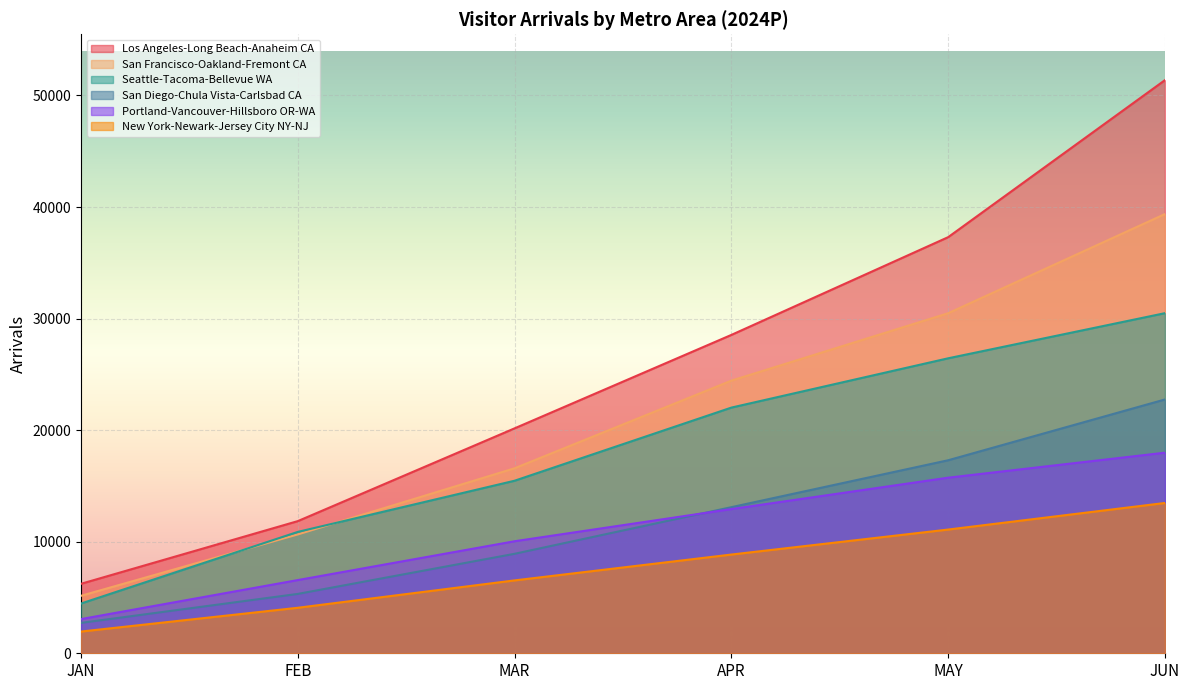

At which label does Seattle-Tacoma-Bellevue WA reach its peak?

JUN